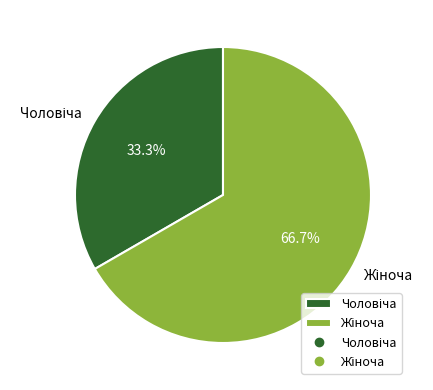

Is there any slice that represents more than half of the pie?

Yes